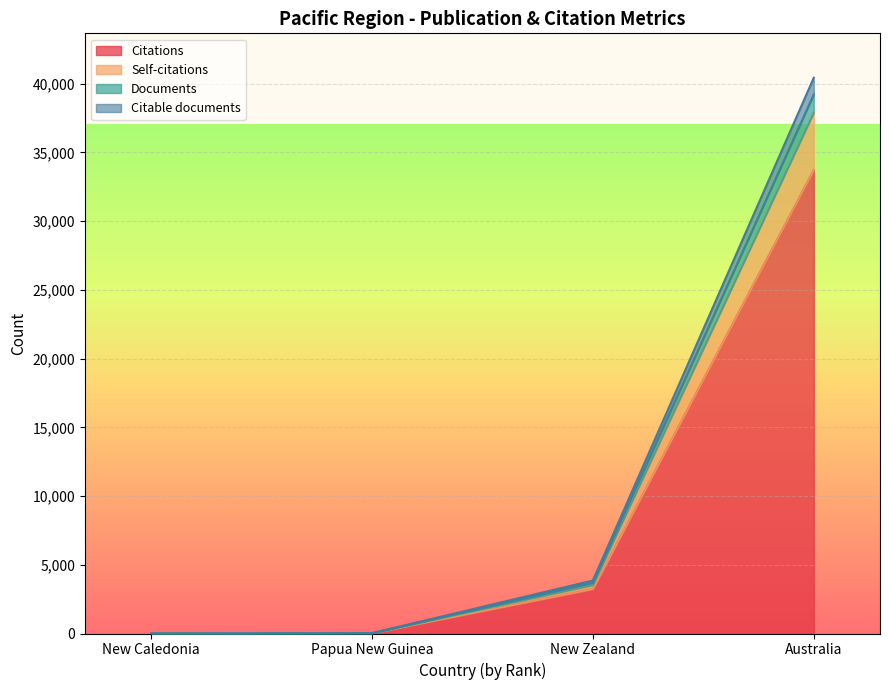

Is it true that Self-citations equals 3526 at New Zealand?

True